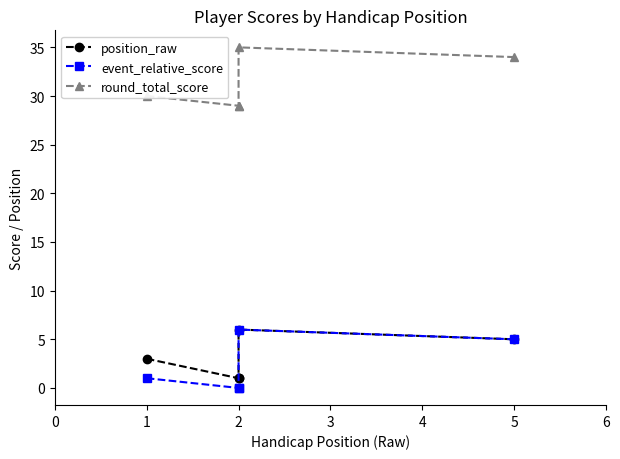

The position_raw series shows 6 at 2. True or false?

True